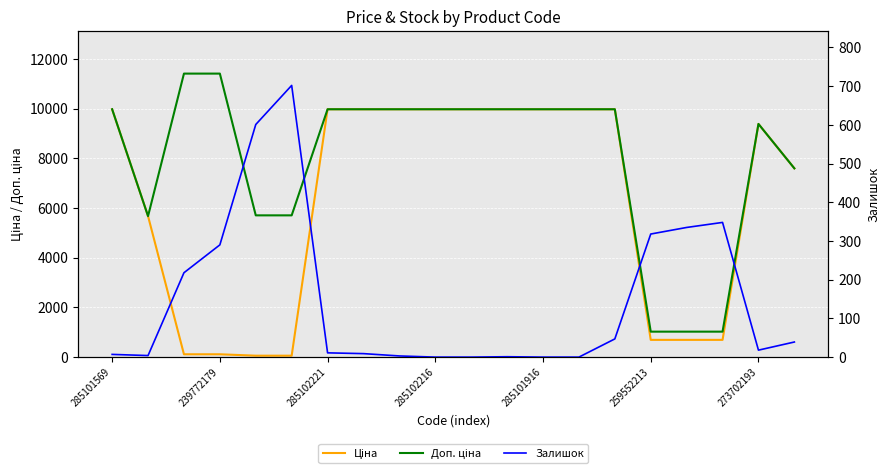

The value of Залишок at 16 is 335.0. True or false?

True